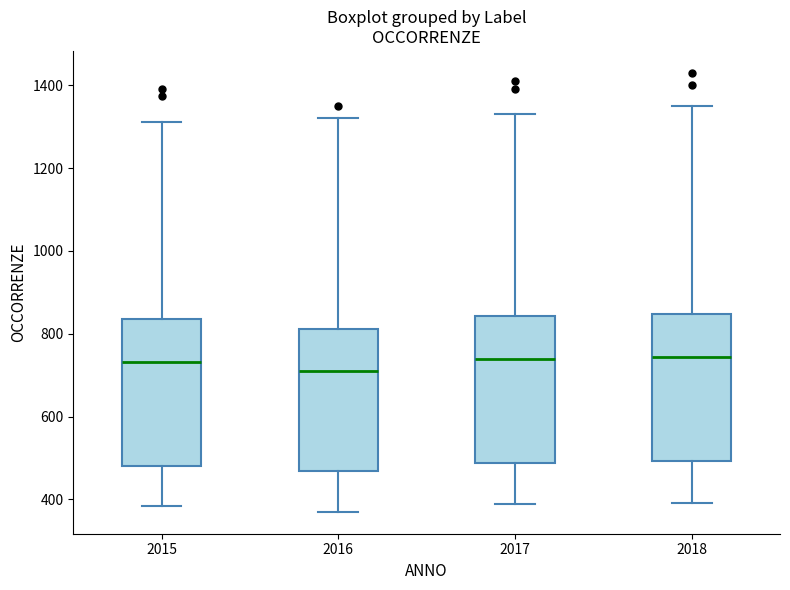

Reading left to right, read every box against the y-axis: the position of its median line, the range the box covers, and the ends of its whiskers. The values are not printed on the chart, so give them approximately, as read against the axis.

2015: median 740, box 480 to 840, whiskers 380 to 1320
2016: median 720, box 460 to 820, whiskers 380 to 1320
2017: median 740, box 480 to 840, whiskers 380 to 1340
2018: median 740, box 500 to 840, whiskers 400 to 1360